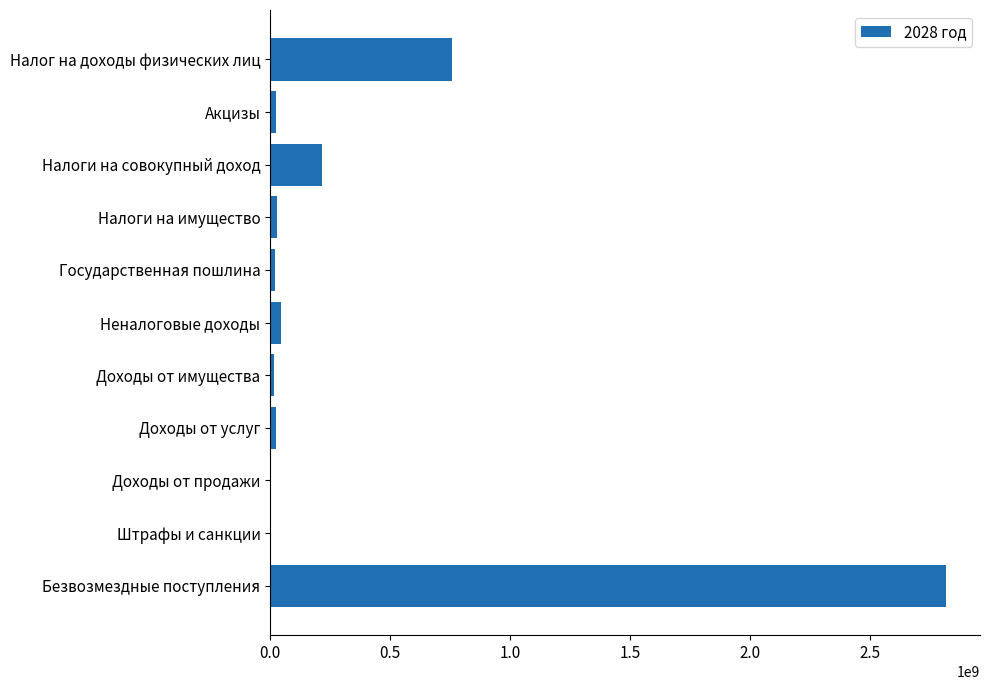

Between Акцизы and Налоги на совокупный доход, which is larger?

Налоги на совокупный доход